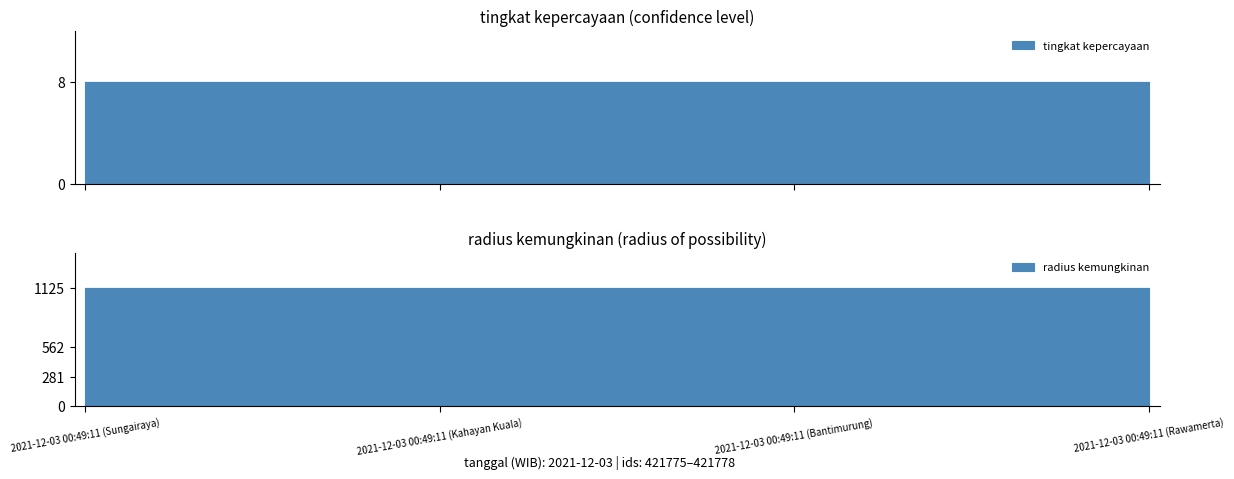

What are all the series names shown in the legend?

tingkat kepercayaan, radius kemungkinan